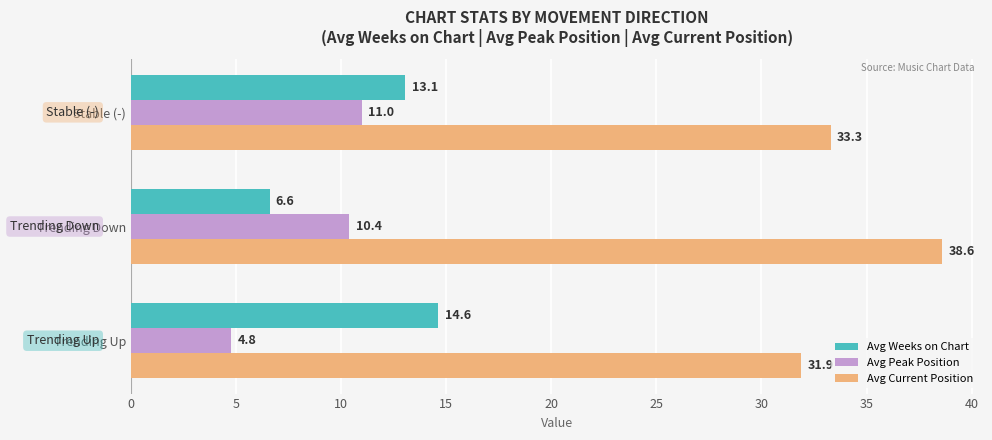

What is the lowest value of the Avg Peak Position series?

4.8